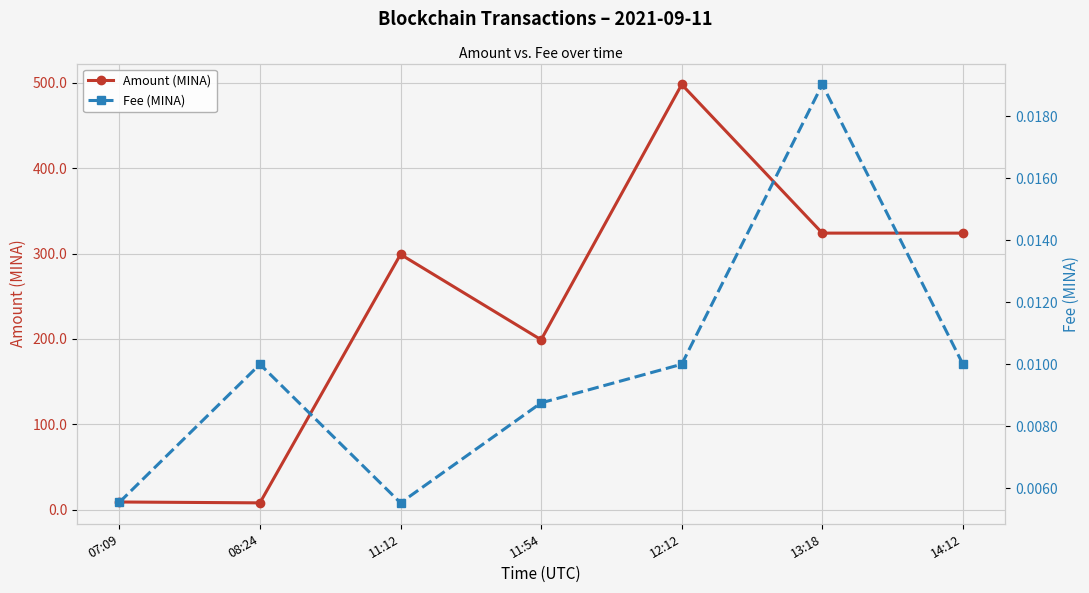

True or false: Fee (MINA) and Amount (MINA) intersect in this chart.

False